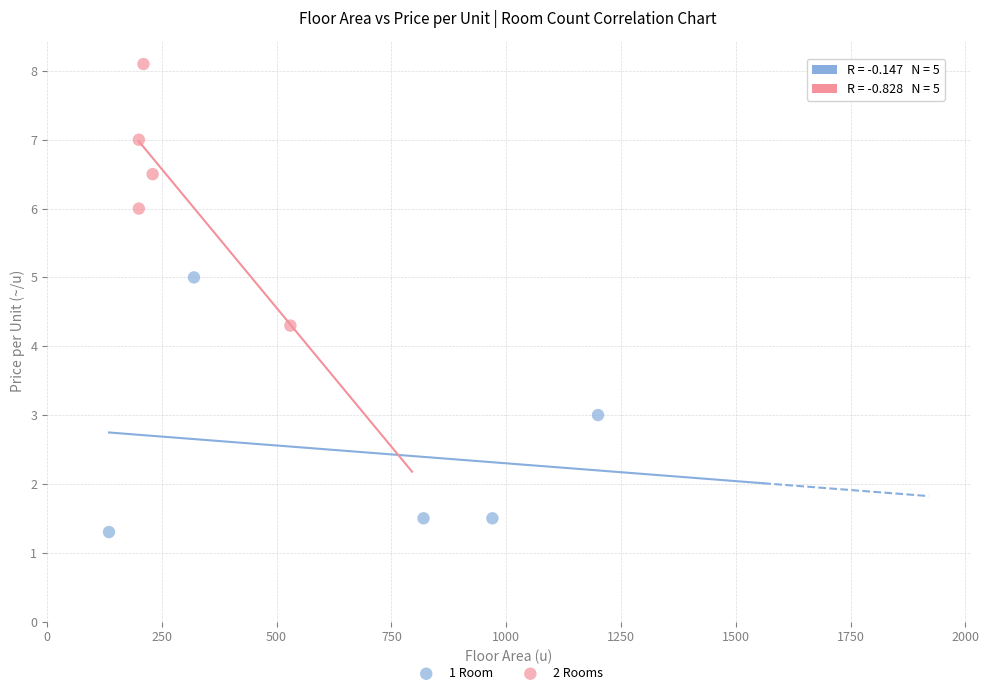

Which series contains the lowest Y value?

1 Room